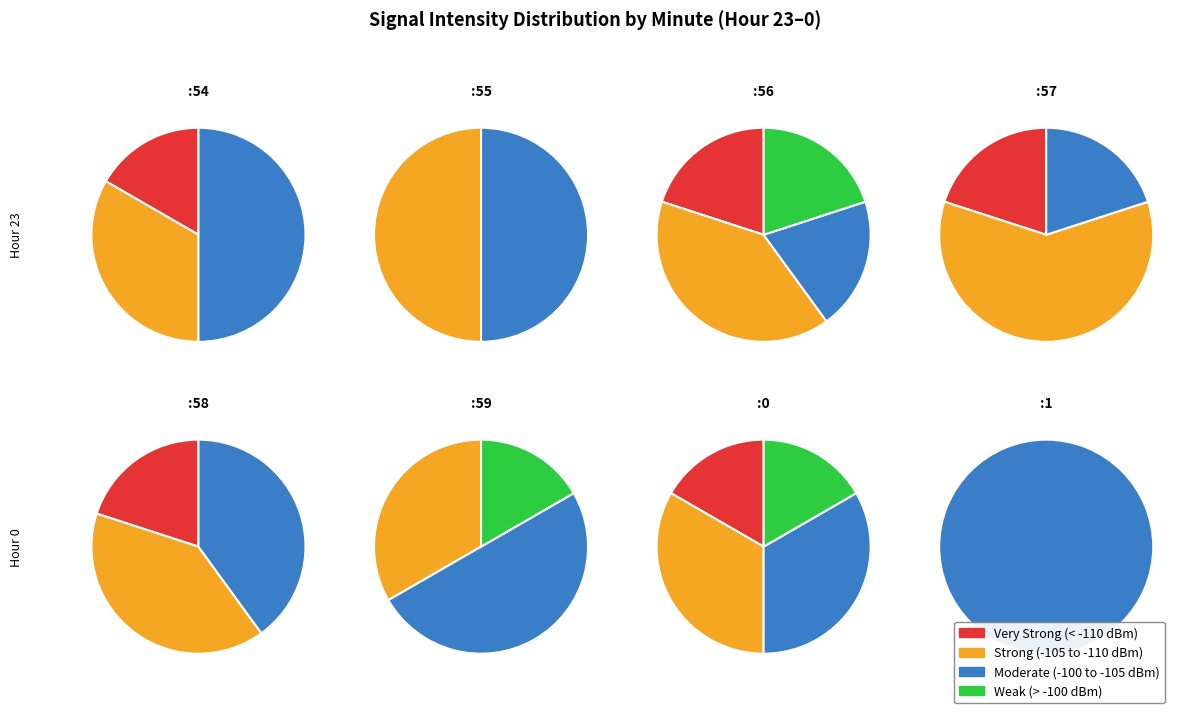

Combined, do hour_0_count and hour_23_count account for over 50%?

Yes